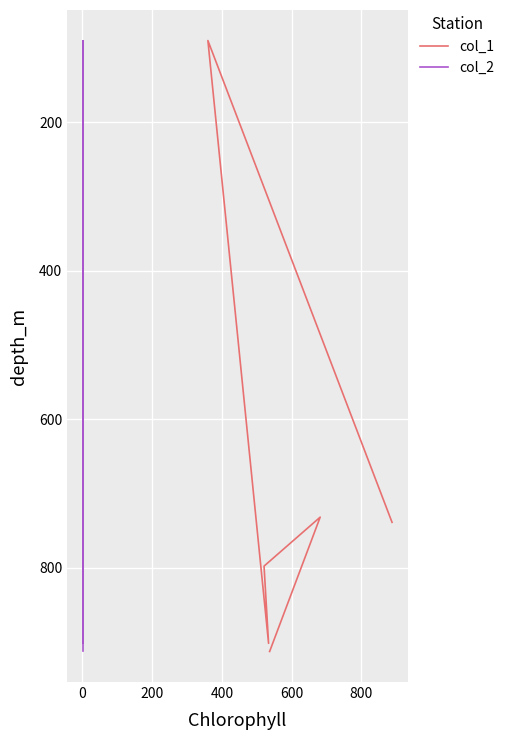

What are all the series names shown in the legend?

col_1, col_2